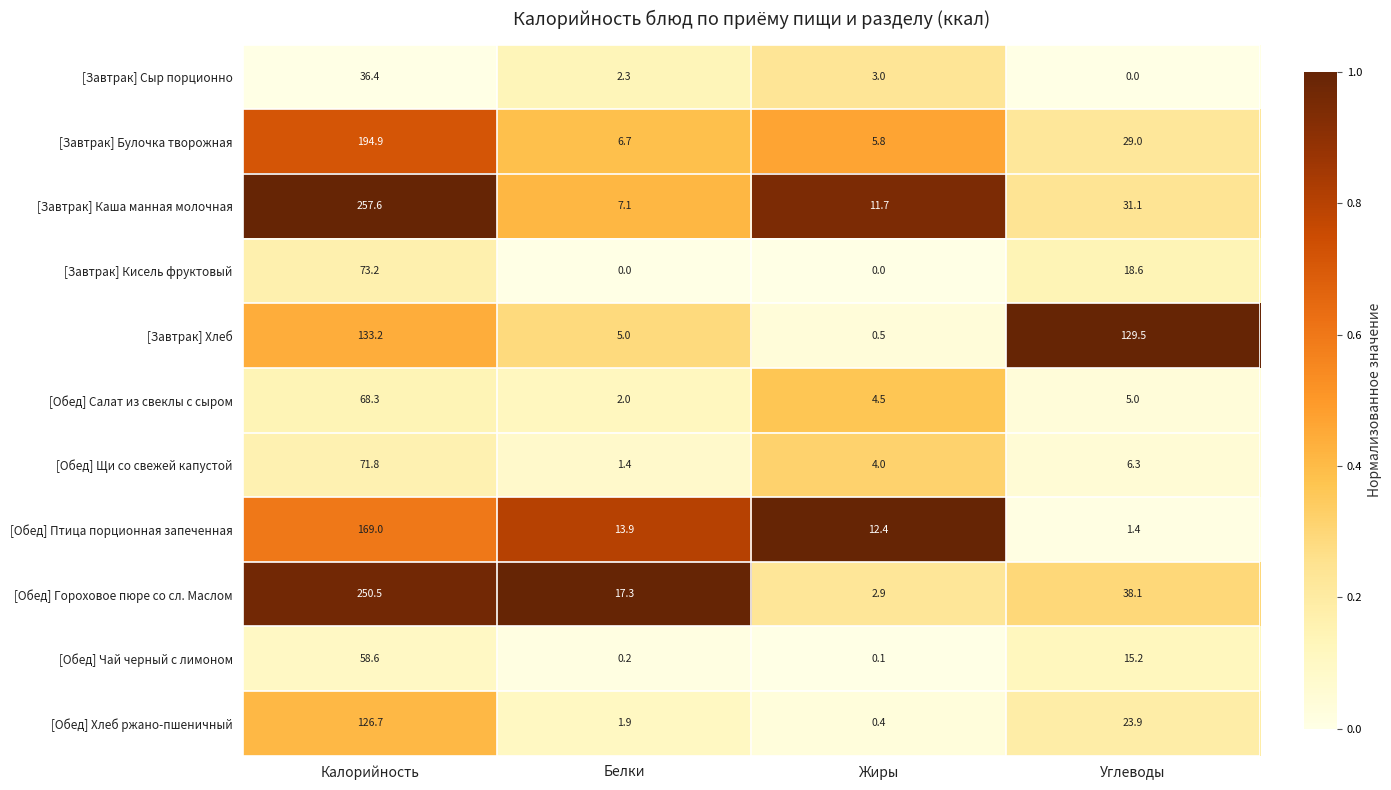

What is the difference between the [Завтрак] Каша манная молочная values at Калорийность and Белки?

250.5